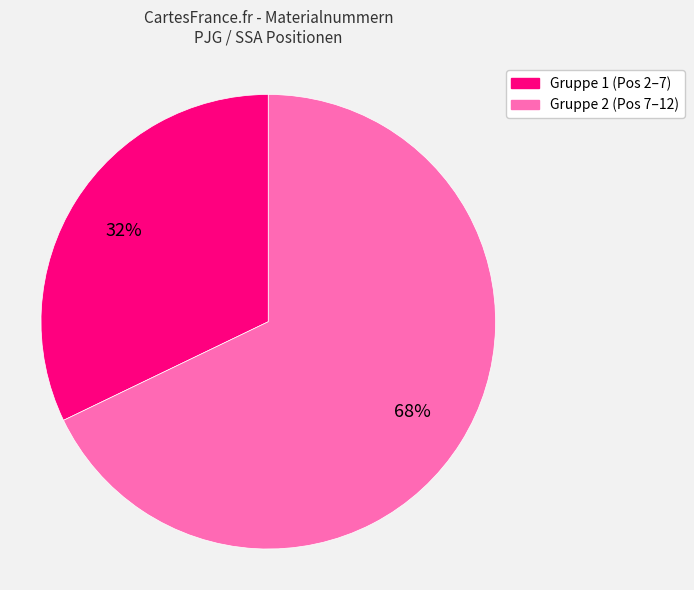

To the nearest percent, what is the average slice percentage?

50%